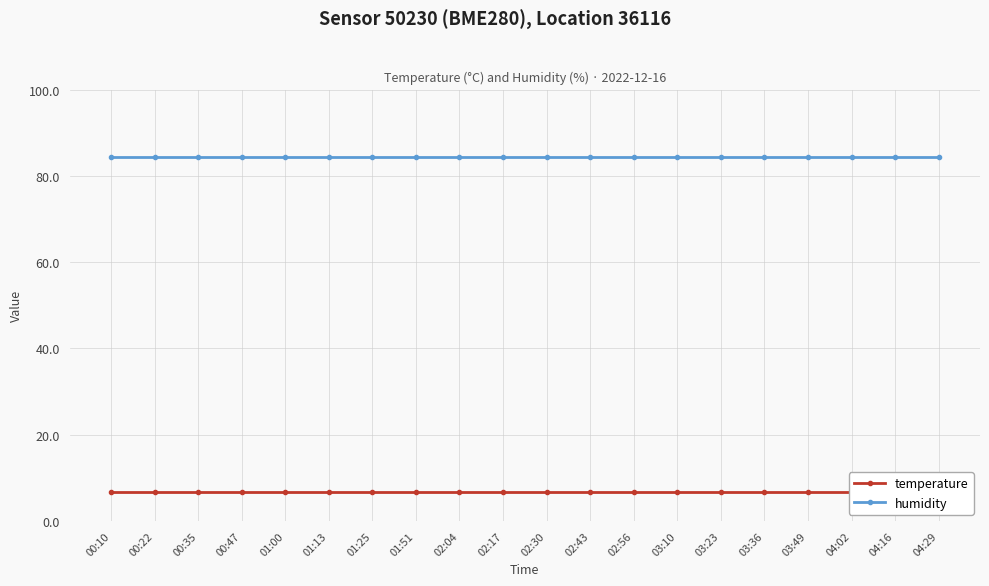

What position from the left is 02:30?

11